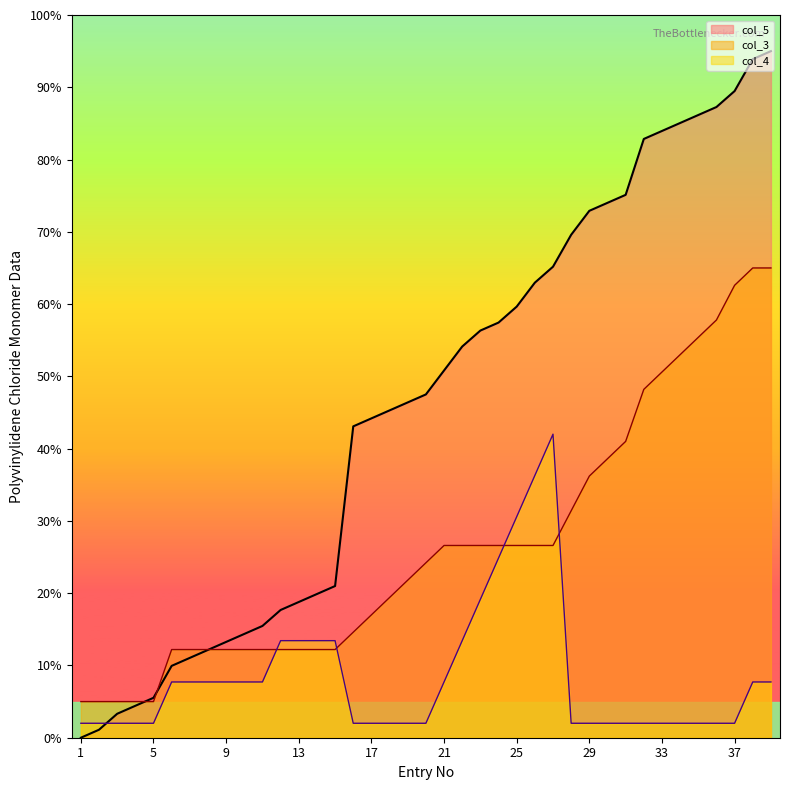

What is the average value of the col_3 series?

26.5